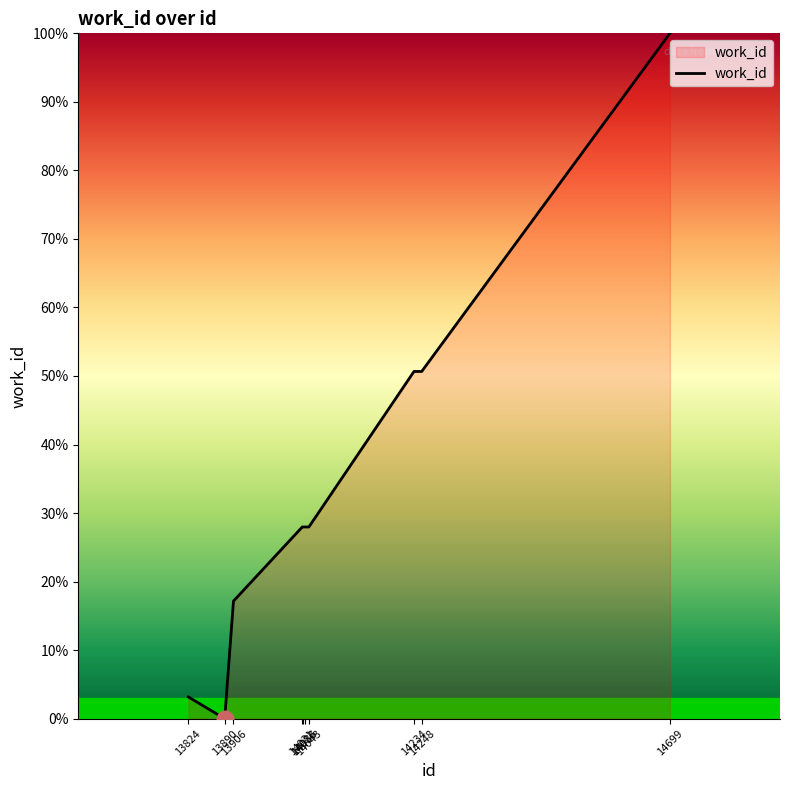

What is the sum of all values?

333.5